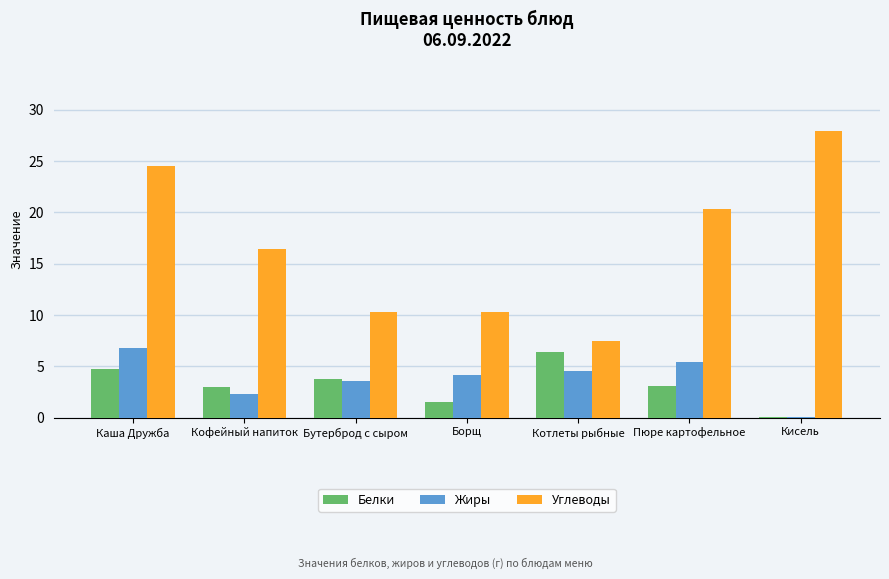

What is the total value across all series at Пюре картофельное?

28.8